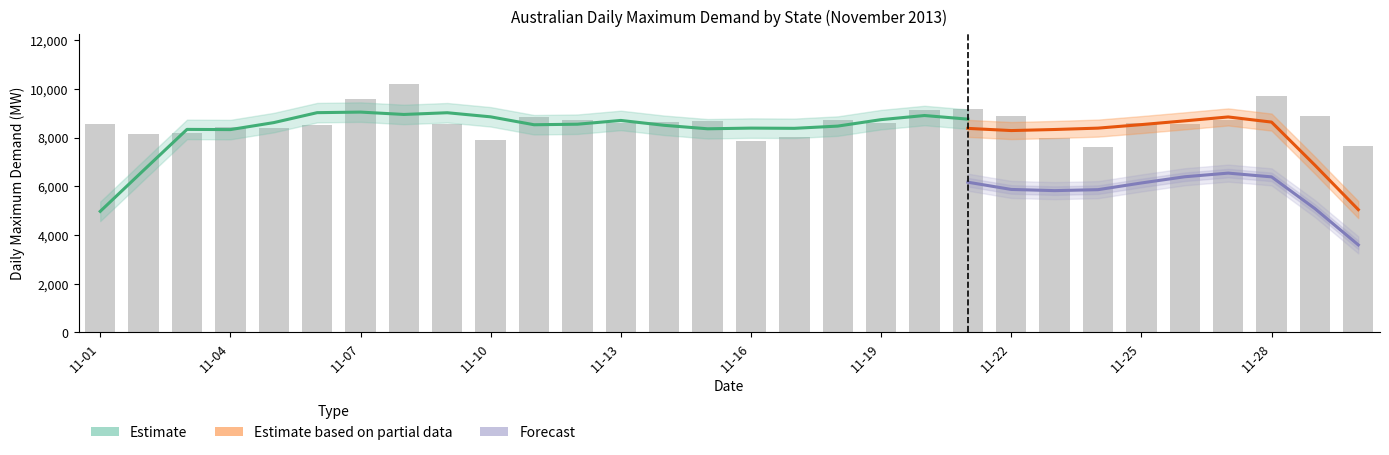

Where is SA Daily MD (MW) nearest to the value 1982?

5